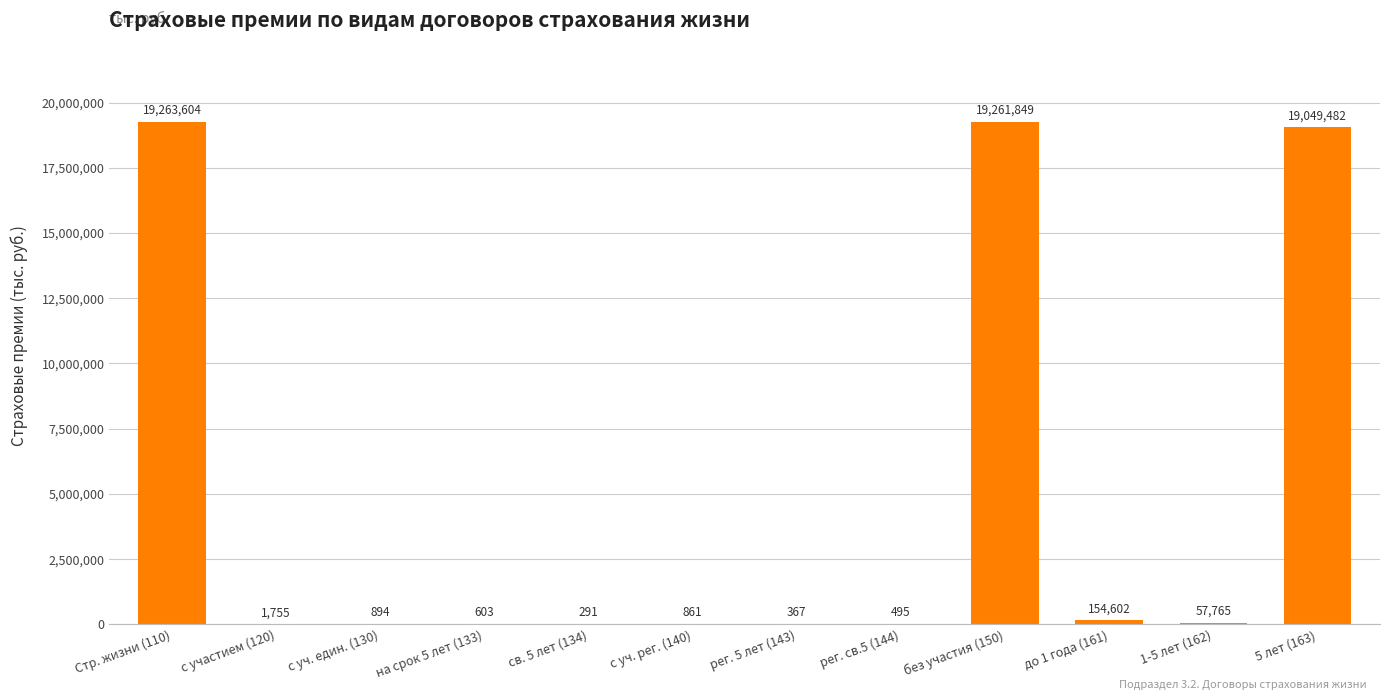

At which category does the chart reach its peak across all series?

Стр. жизни (110)